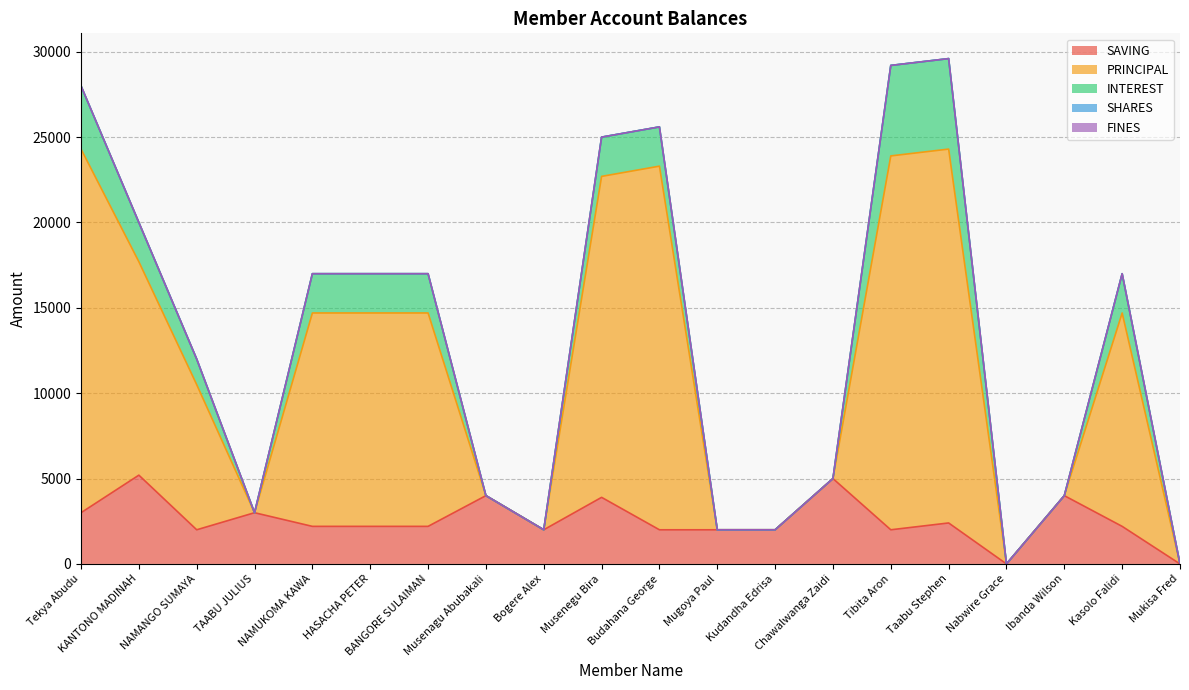

What is the maximum value for INTEREST?

5300